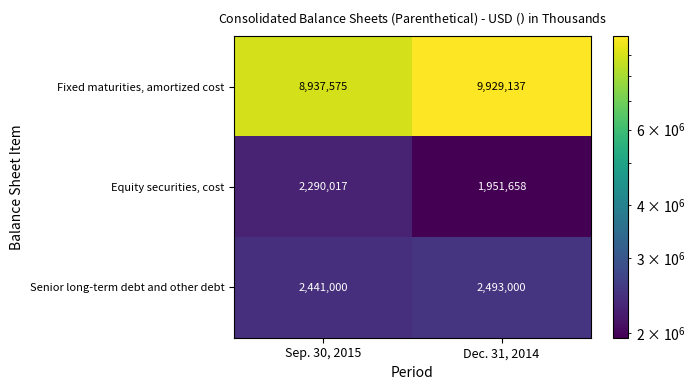

Which series has the widest spread of values?

Fixed maturities, amortized cost